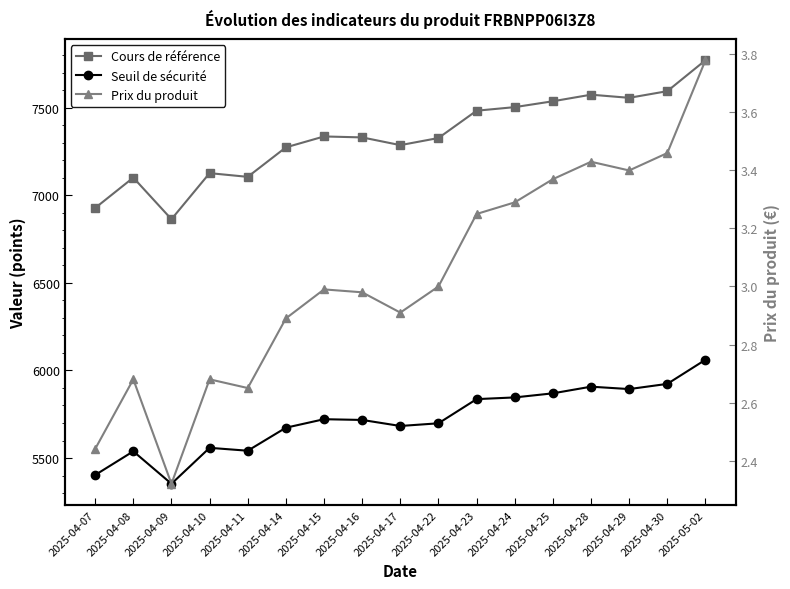

What is the approximate value of Seuil de sécurité at 2025-04-30?

5923.2